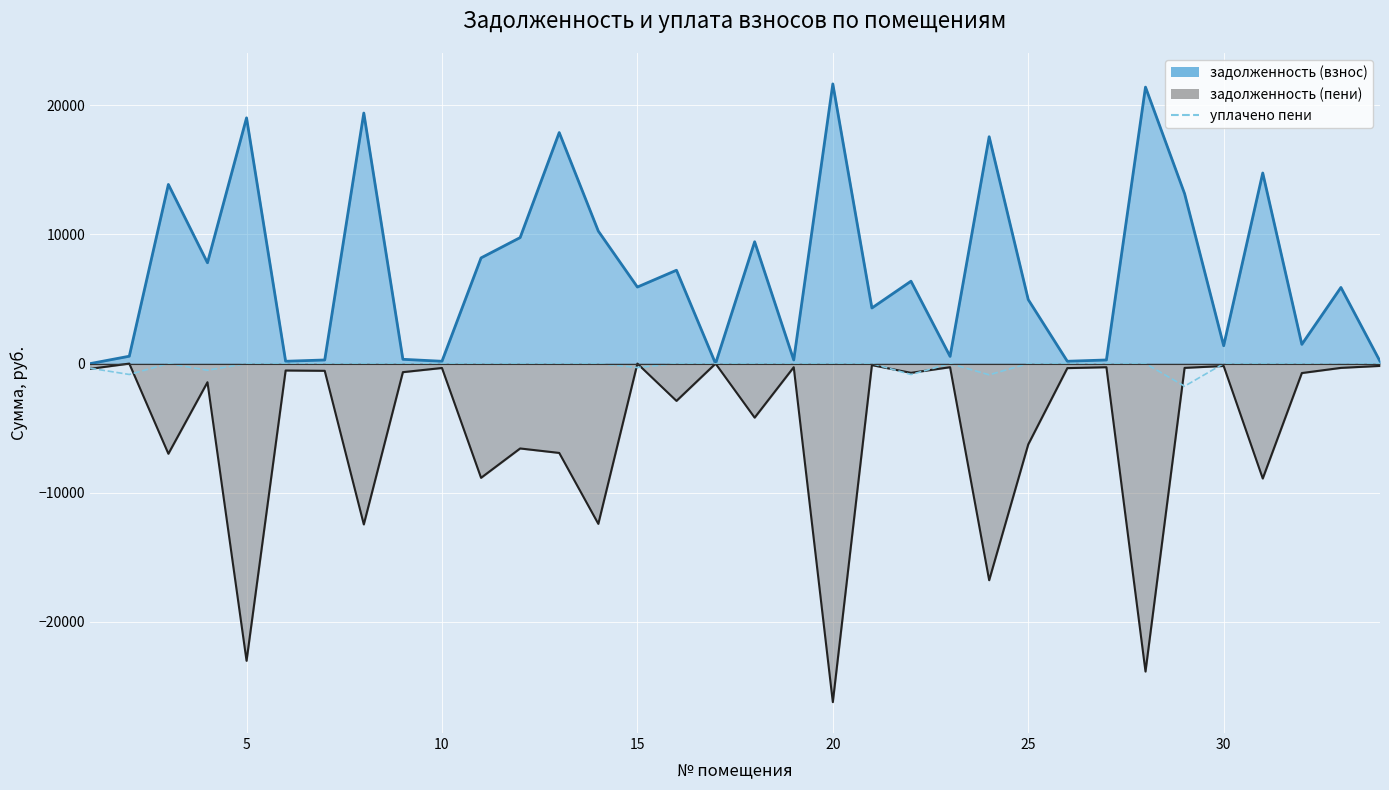

True or false: the data shows -670.1 at 18.

False